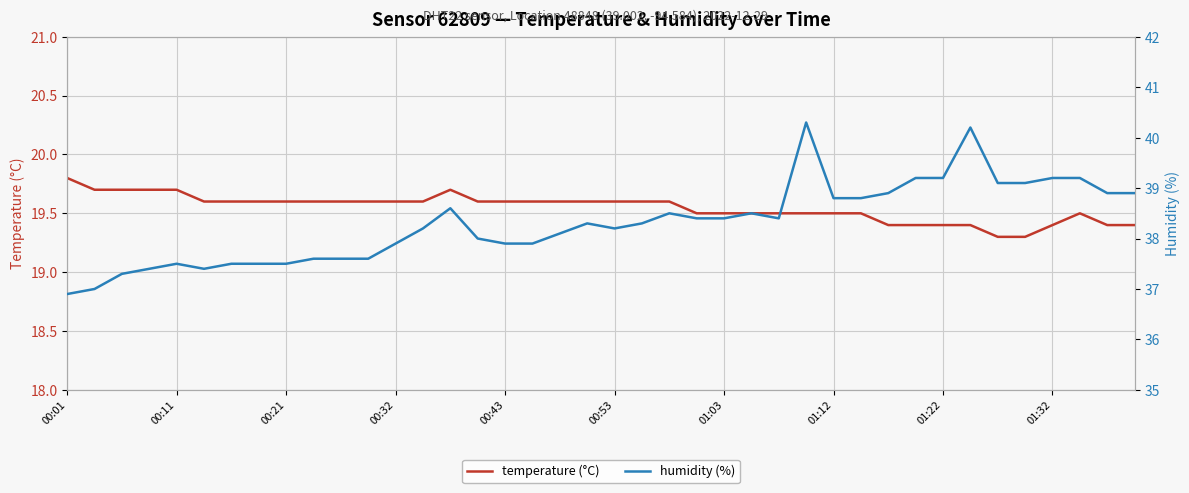

What are all the series names shown in the legend?

temperature (°C), humidity (%)